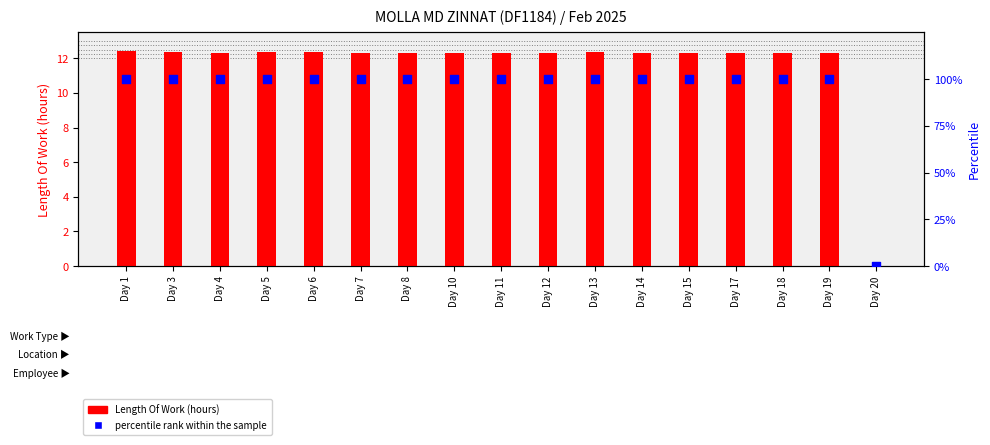

Which series reaches the maximum Y coordinate?

percentile rank within the sample